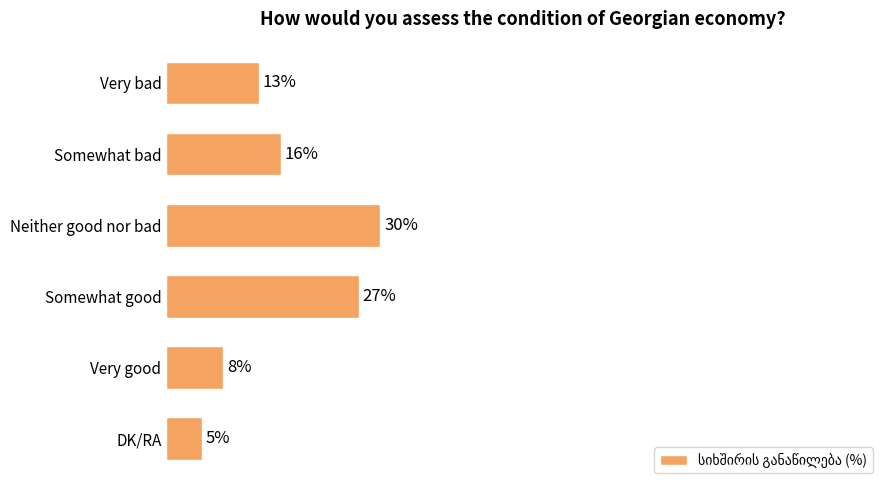

Rank the categories by value from lowest to highest.

DK/RA, Very good, Very bad, Somewhat bad, Somewhat good, Neither good nor bad